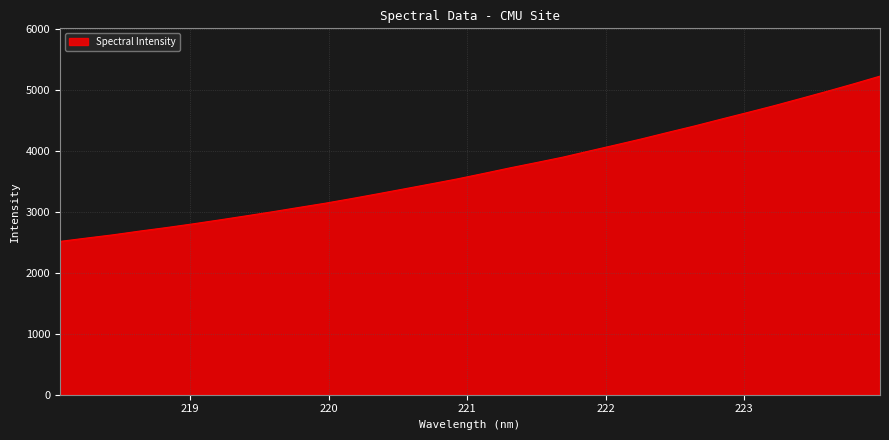

Does the chart display data point markers on the line(s)?

No